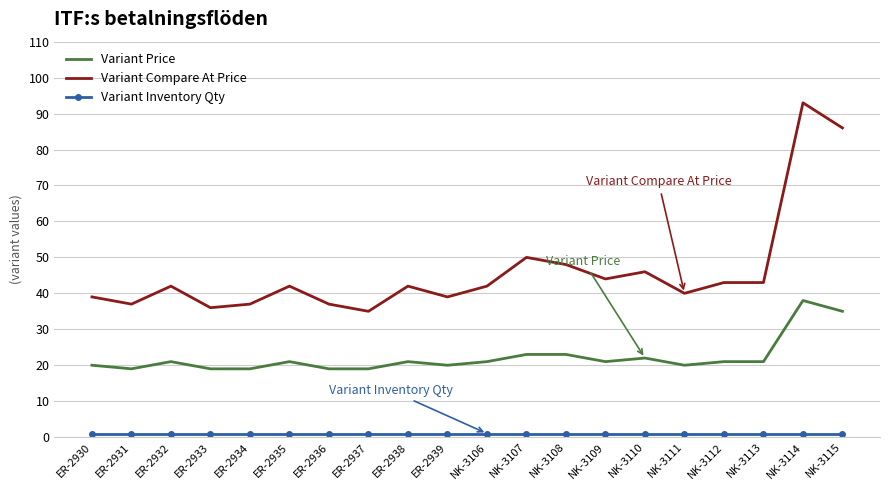

True or false: Variant Compare At Price and Variant Price cross at least once.

False